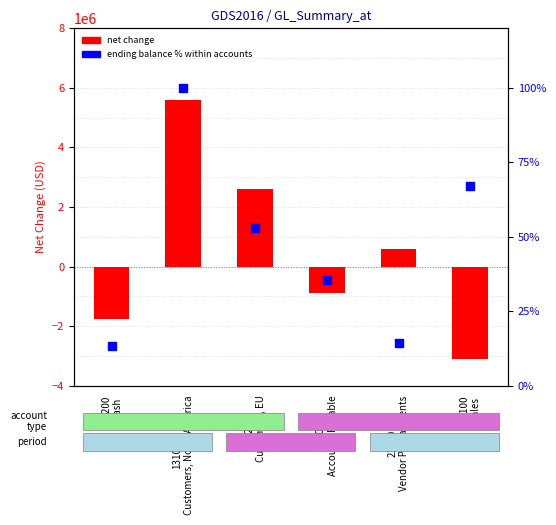

At how many categories does at least one series exceed 4448436?

1